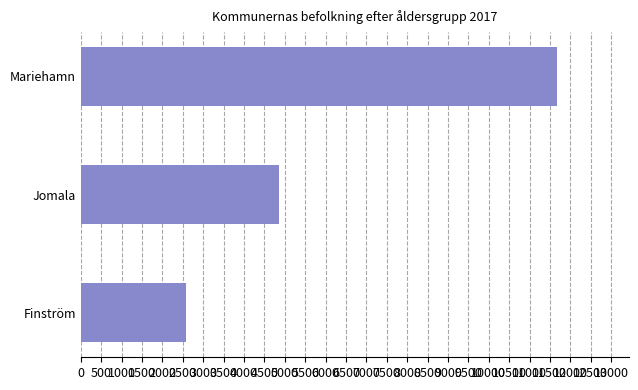

What is the sum of all values?

19116